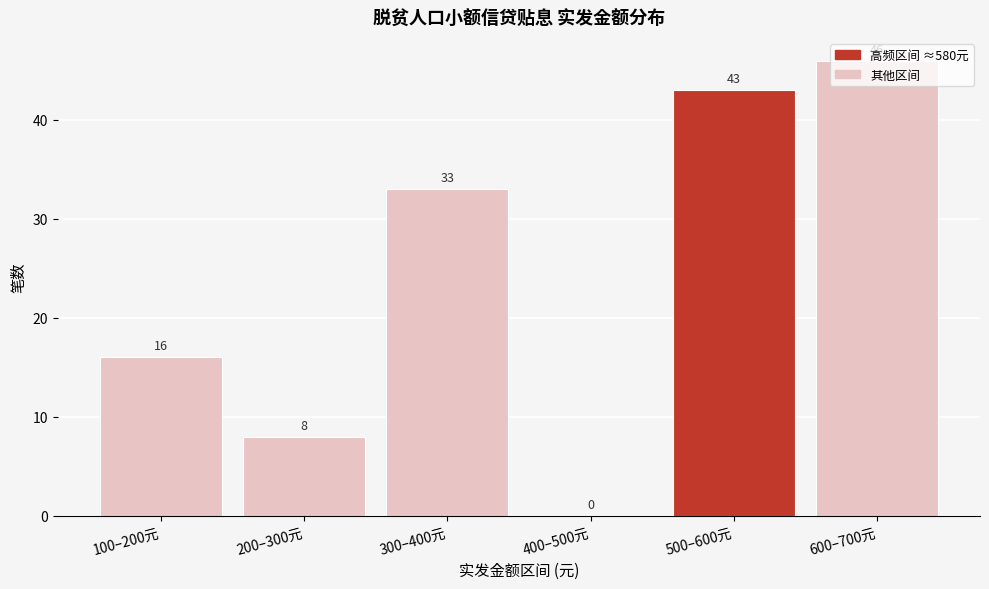

Which category has the highest value across all series?

600–700元